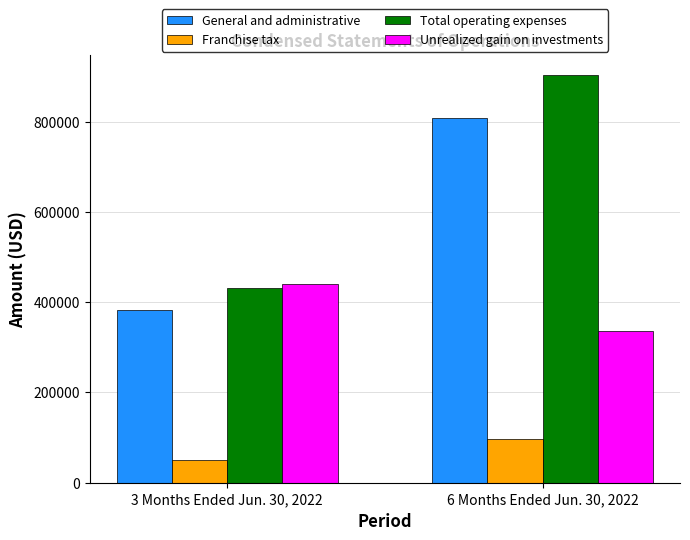

How many categories are shown in the chart?

2